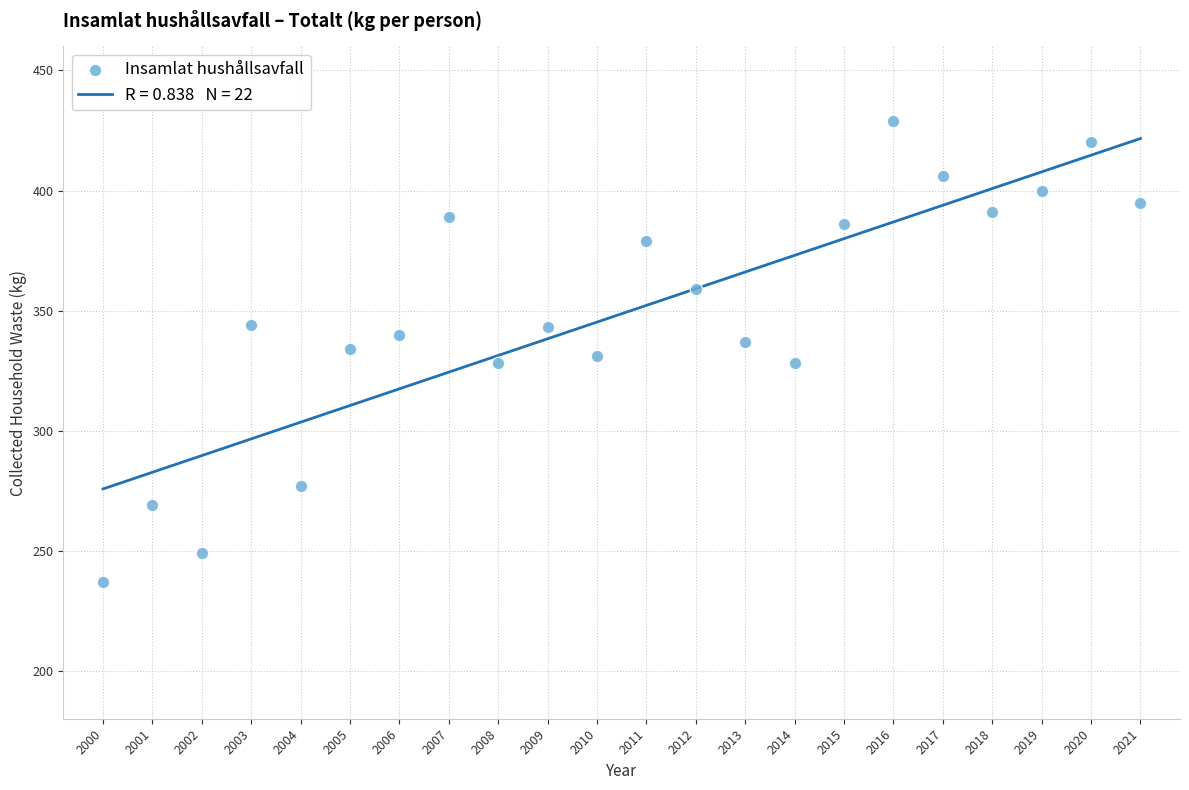

What is the range of X values (max minus min)?

21